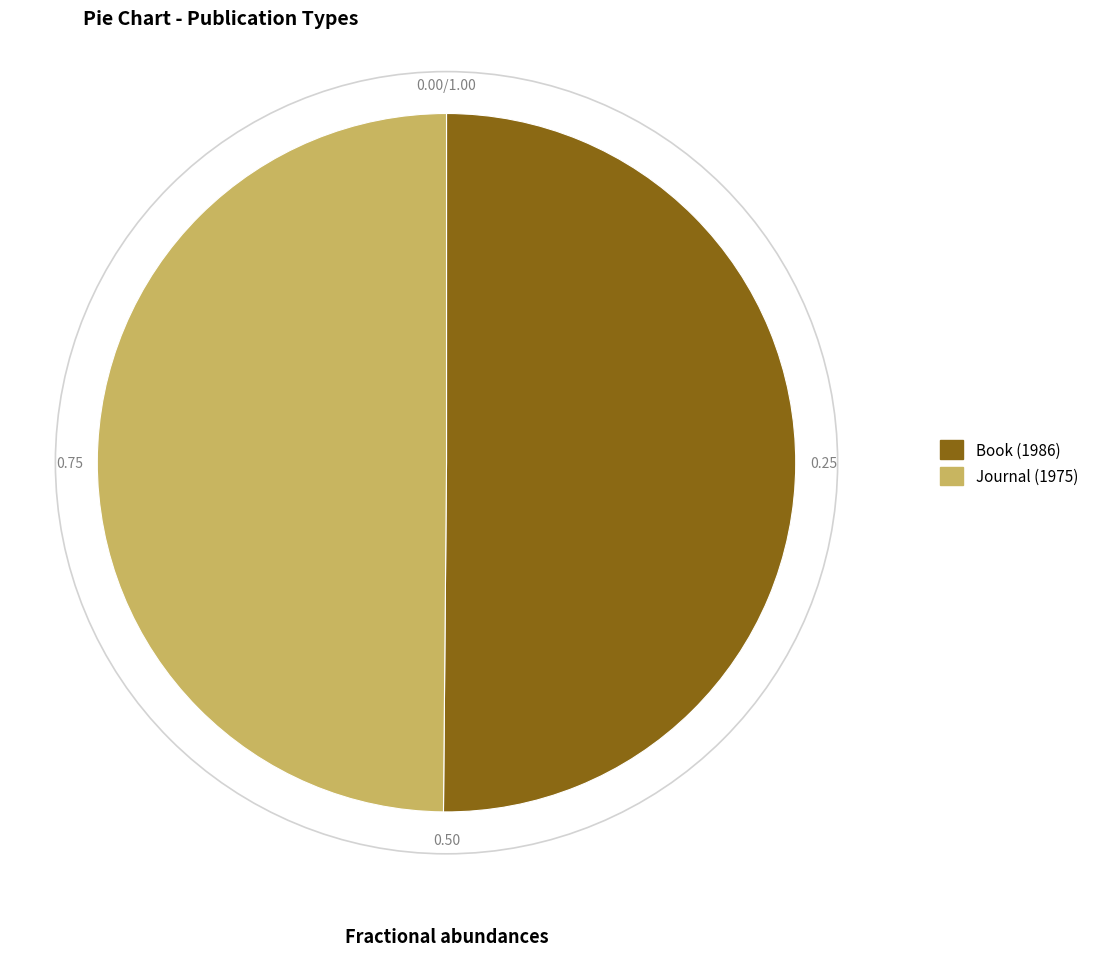

Approximately how many times larger is the value at Journal (1975) compared to Book (1986)?

1.0